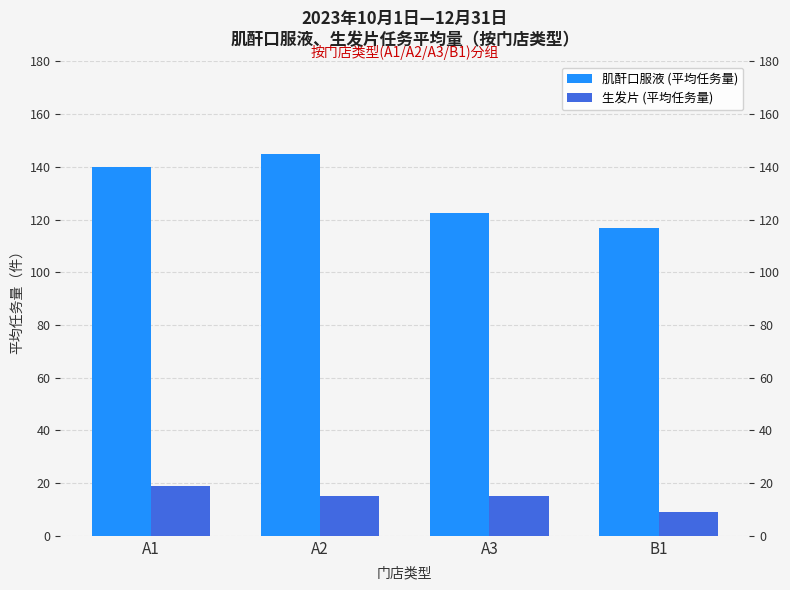

Reading left to right, extract all data points from this chart.

肌酐口服液 (平均任务量): 140.0	145.0	122.5	116.7
生发片 (平均任务量): 18.8	15.0	15.0	9.0